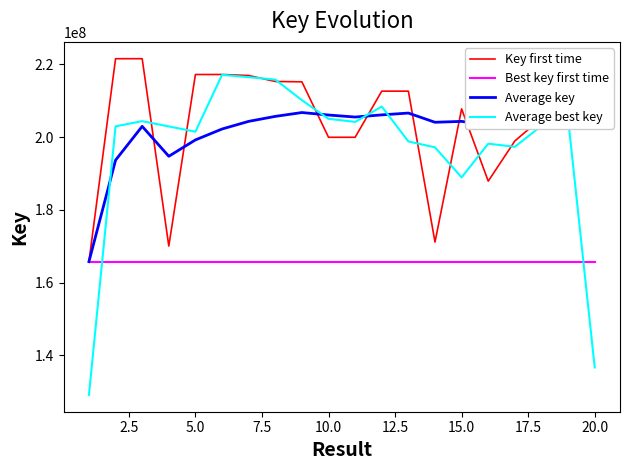

How many lines are shown in the chart?

4